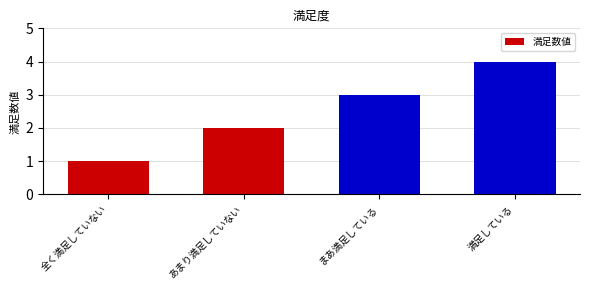

Reading left to right, extract all data points from this chart.

全く満足していない=1	あまり満足していない=2	まあ満足している=3	満足している=4